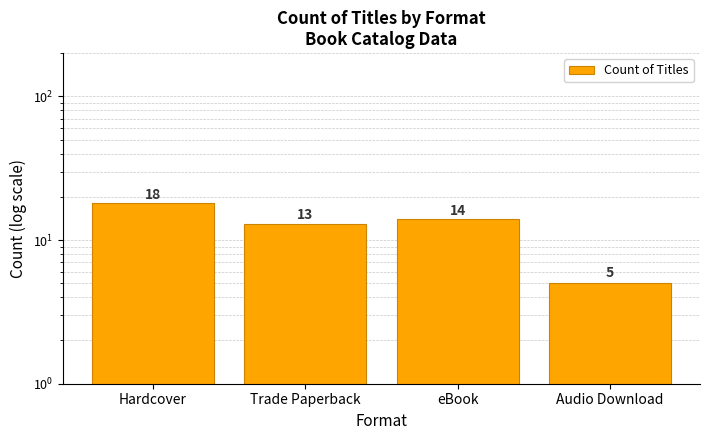

True or false: the data shows 13 at Trade Paperback.

True